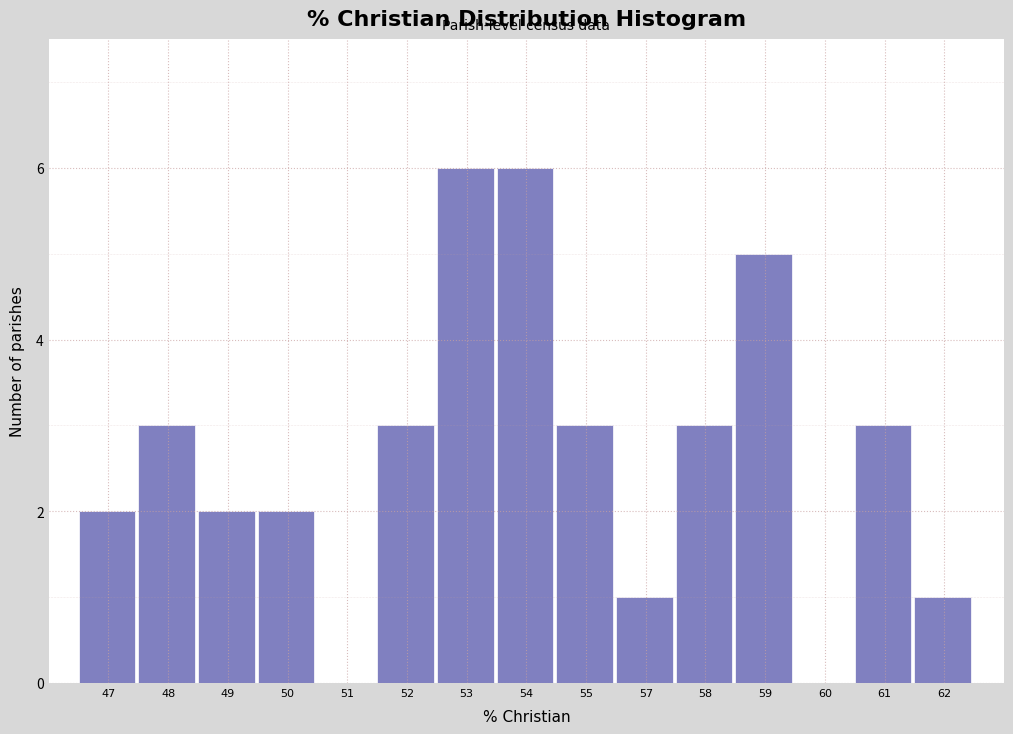

Reading left to right, extract all data points from this chart.

47=2	48=3	49=2	50=2	51=0	52=3	53=6	54=6	55=3	57=1	58=3	59=5	60=0	61=3	62=1